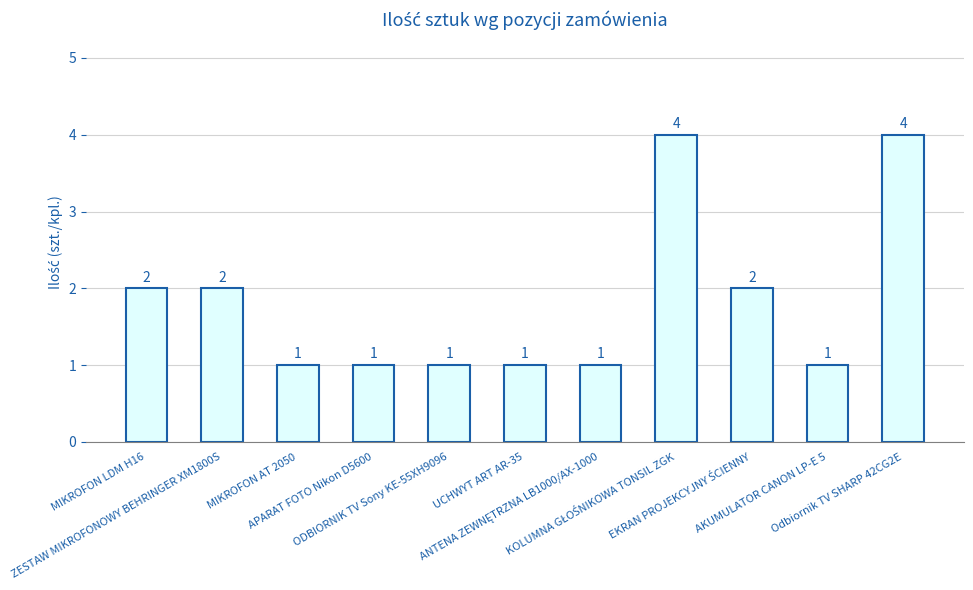

Count the number of categories in the chart.

11